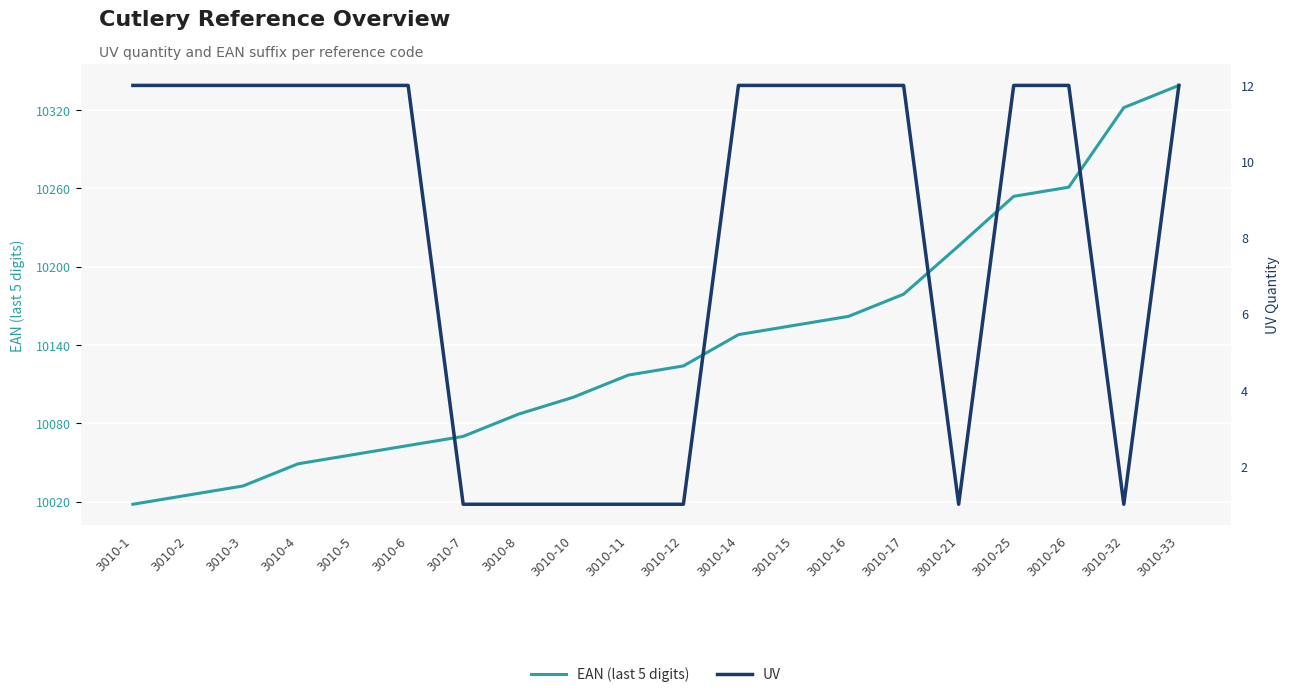

What is the value of the EAN (last 5 digits) point at the 6th from the left?

10063